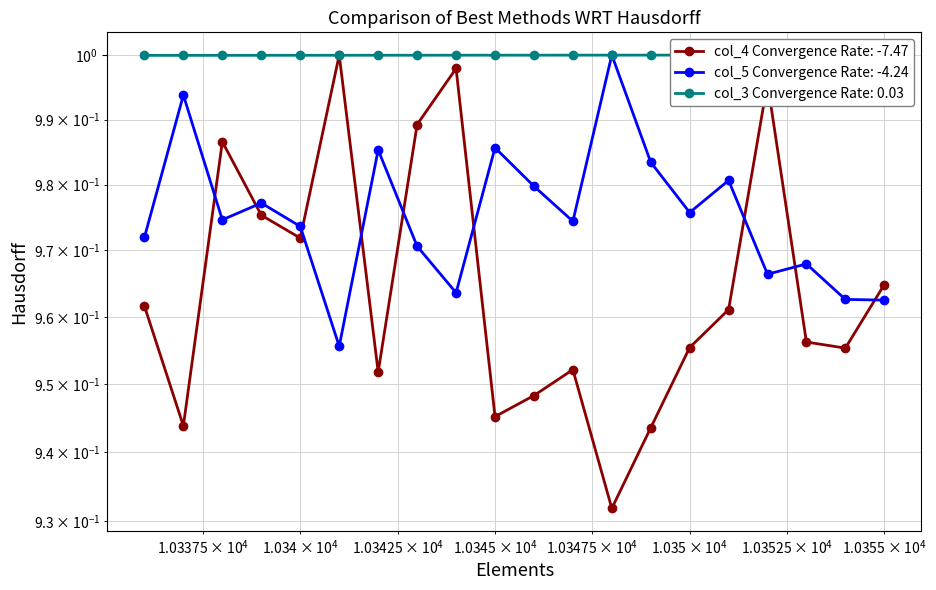

Which has a higher value, 10348 or 10343?

10348